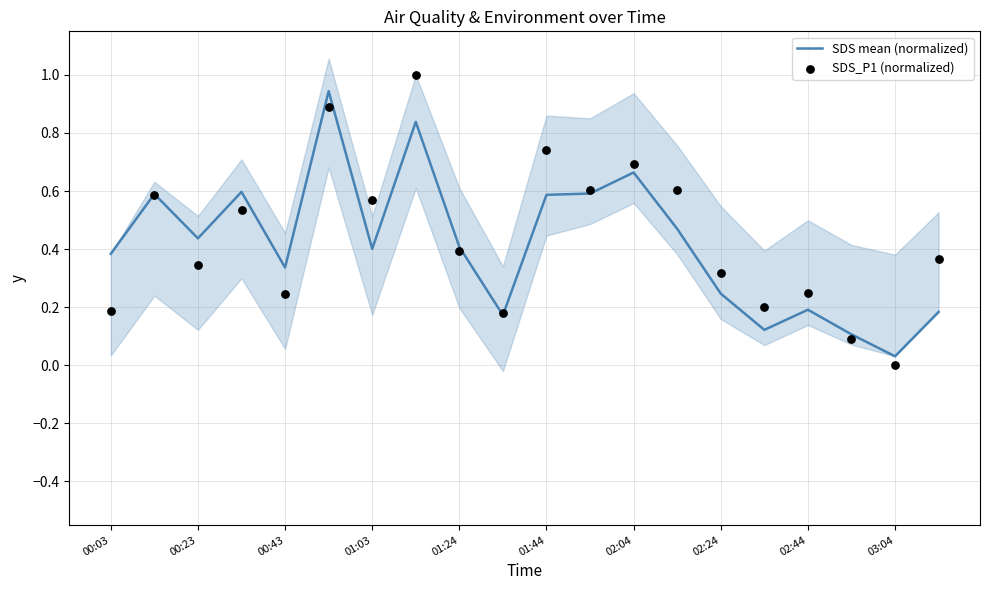

Which series has the largest total across all categories?

SDS_P1 (normalized)